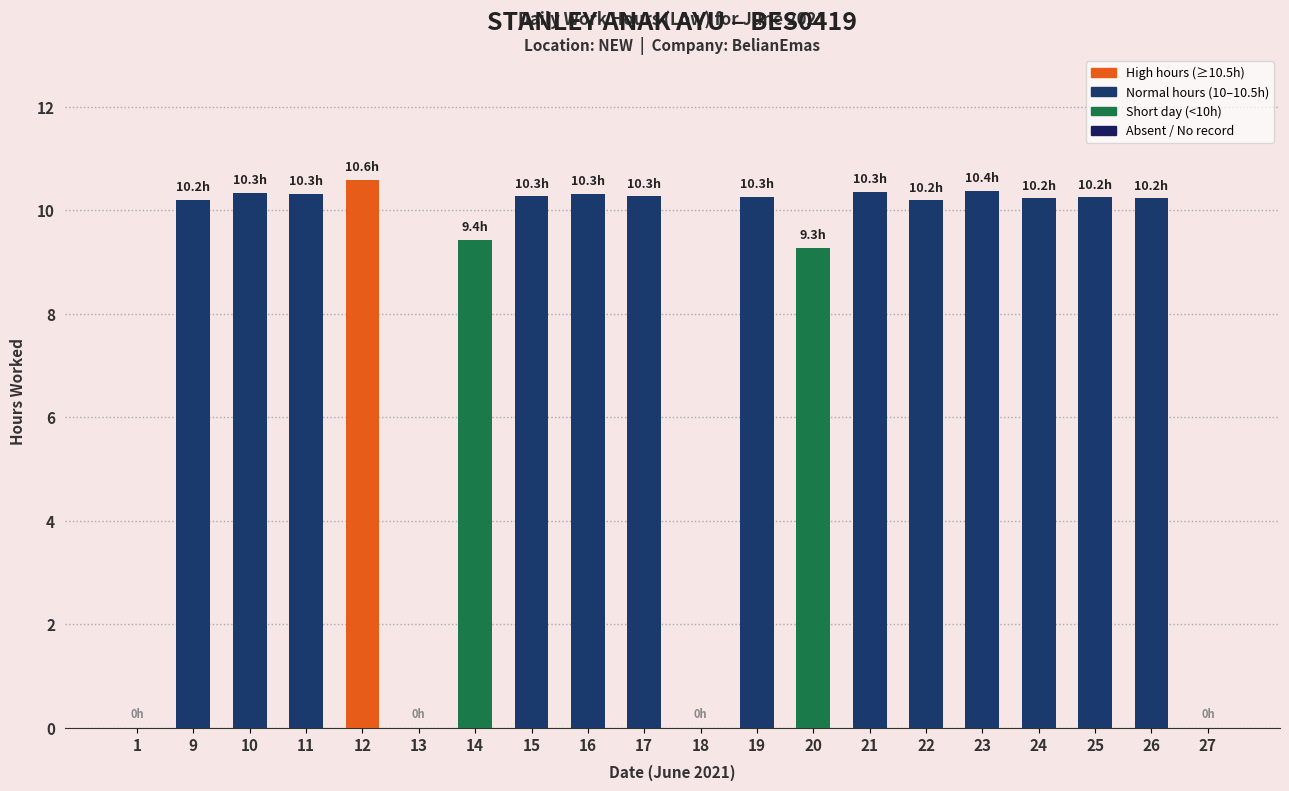

Which label corresponds to the largest value in the chart?

12